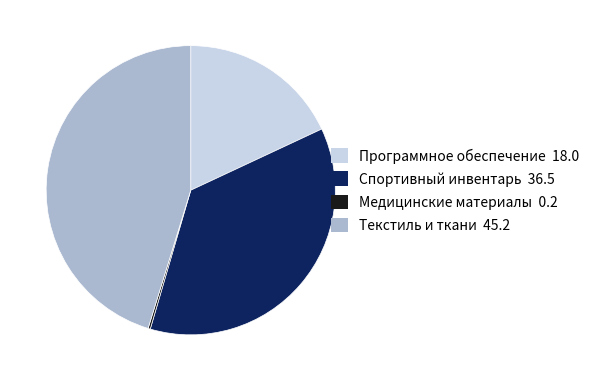

Is there a majority slice in this chart?

No